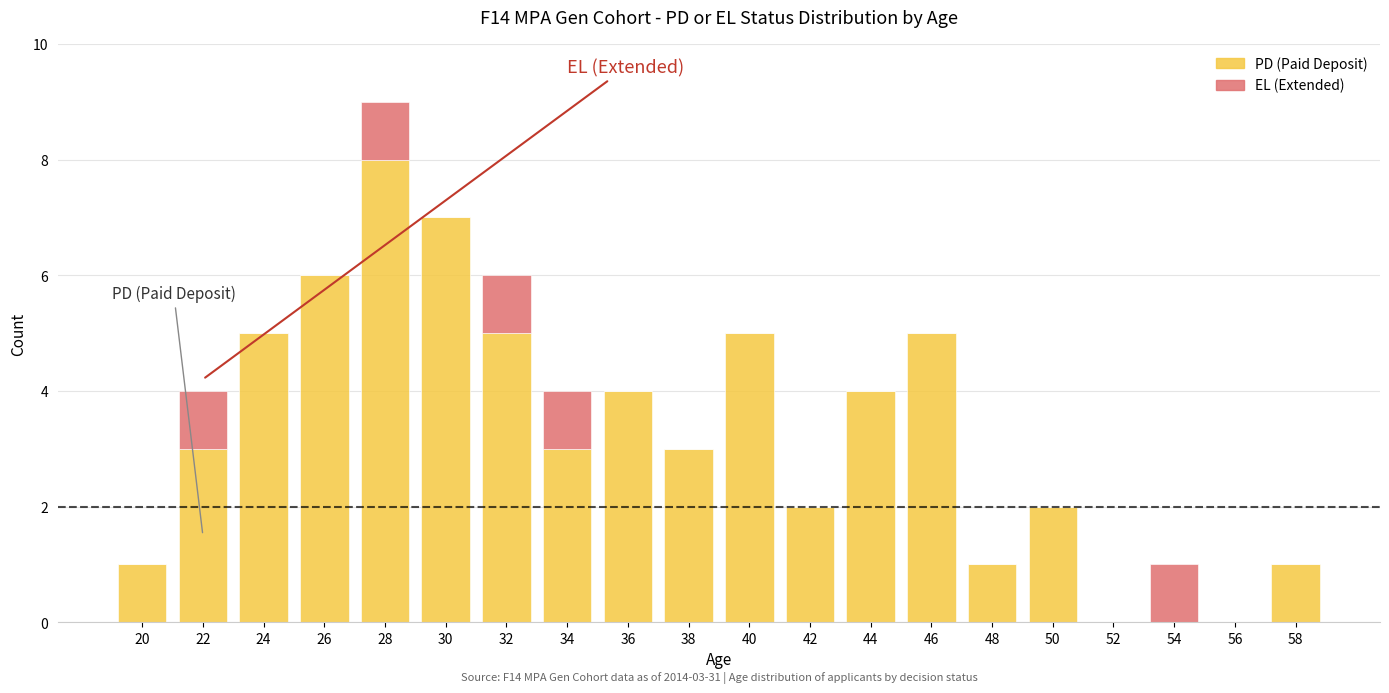

Count the number of categories in the chart.

20